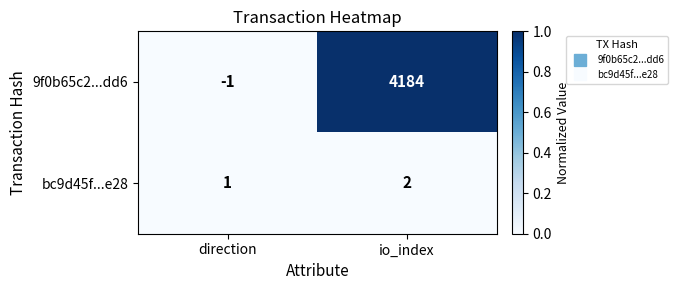

How many data points in 9f0b65c2...dd6 are less than 4184?

1